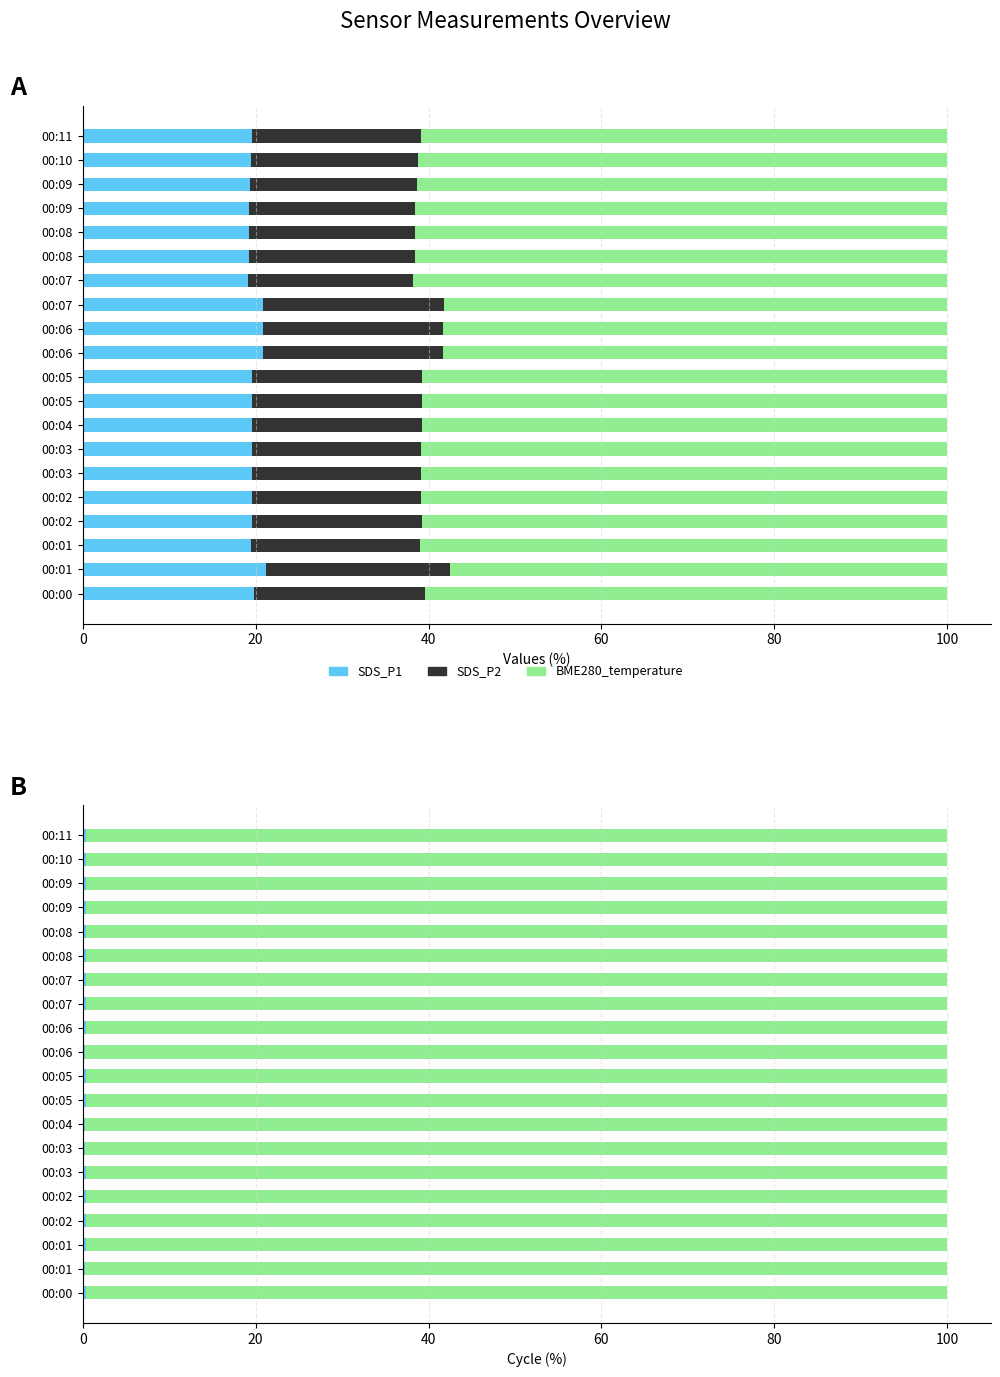

Which series changed the most between 00:03 and 00:09?

BME280_temperature